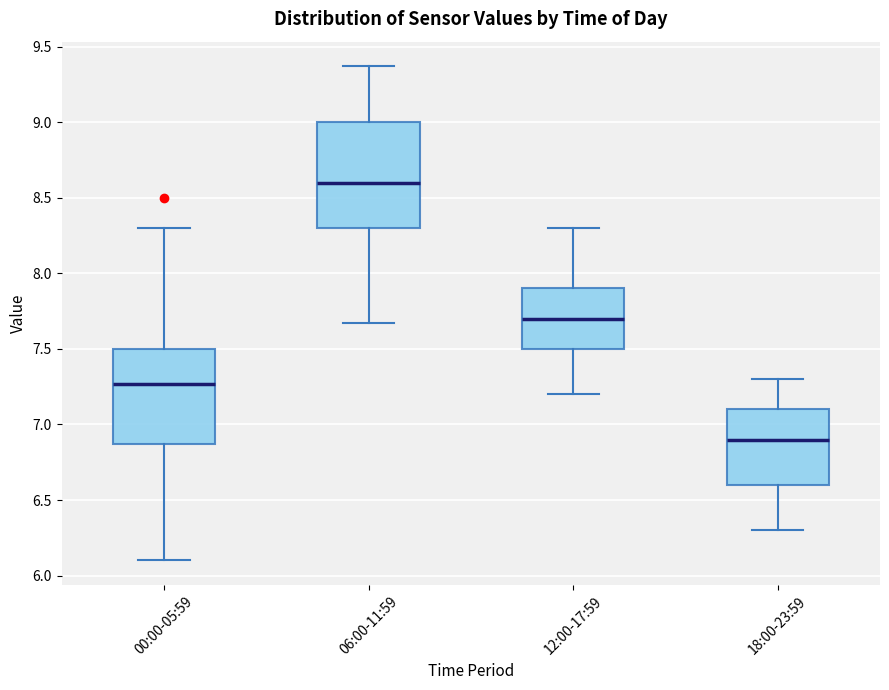

Reading left to right, read every box against the y-axis: the position of its median line, the range the box covers, and the ends of its whiskers. The values are not printed on the chart, so give them approximately, as read against the axis.

00:00-05:59: median 7.25, box 6.85 to 7.50, whiskers 6.10 to 8.30
06:00-11:59: median 8.60, box 8.30 to 9.00, whiskers 7.65 to 9.35
12:00-17:59: median 7.70, box 7.50 to 7.90, whiskers 7.20 to 8.30
18:00-23:59: median 6.90, box 6.60 to 7.10, whiskers 6.30 to 7.30